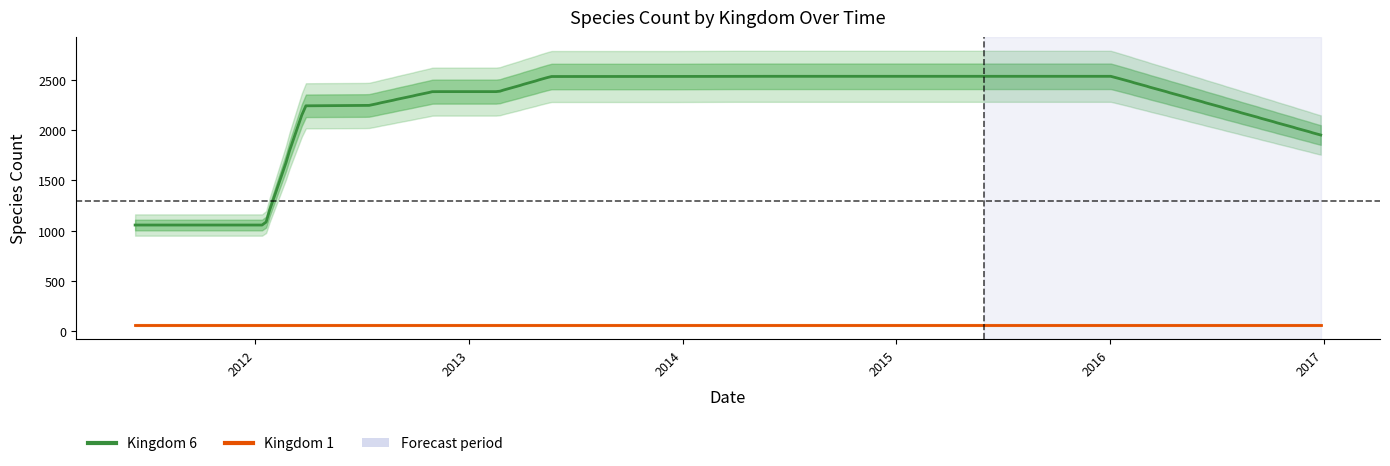

Reading right to left, list all the values displayed in this chart.

Kingdom 1: 65	65	65	65	65	65	65	65	65	65	65	65	65	65	65	65
Kingdom 6: 1951	2534	2534	2534	2532	2532	2532	2532	2382	2382	2382	2244	2241	1057	1057	1057